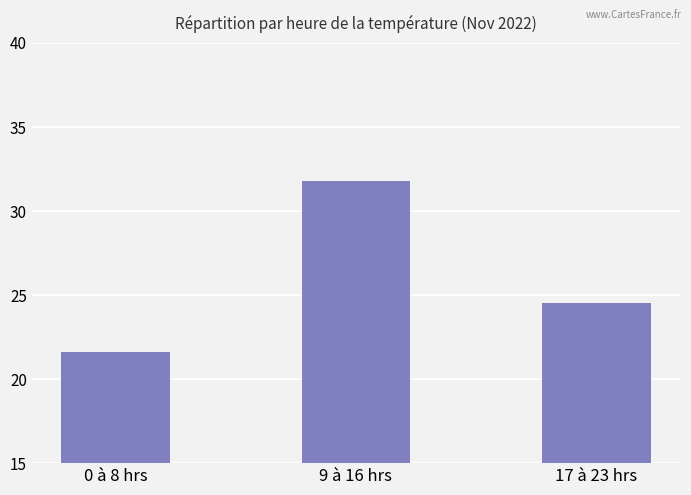

Is it true that the value at 17 à 23 hrs is 35.4?

False